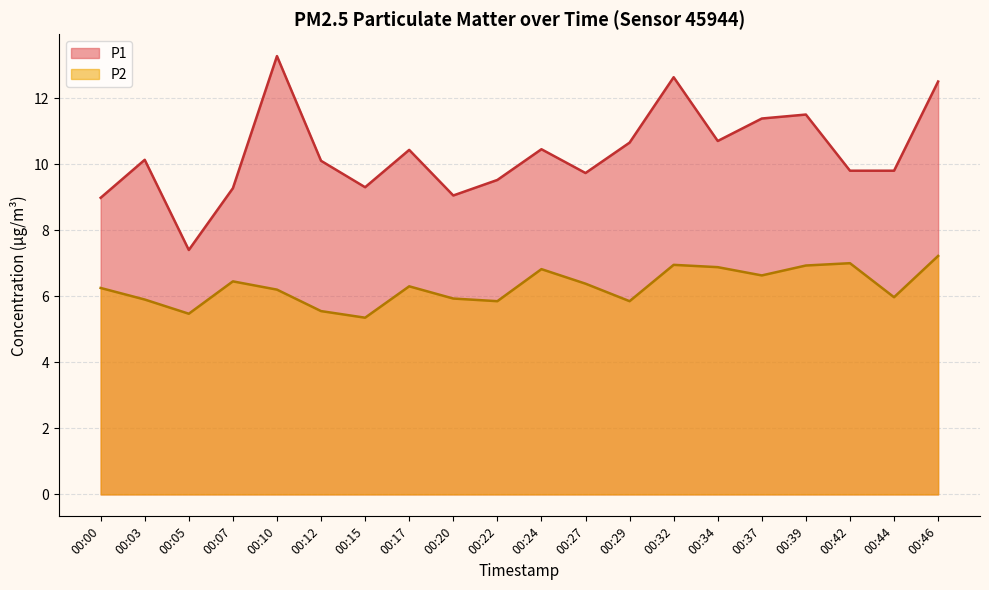

At how many categories does at least one series exceed 8?

19